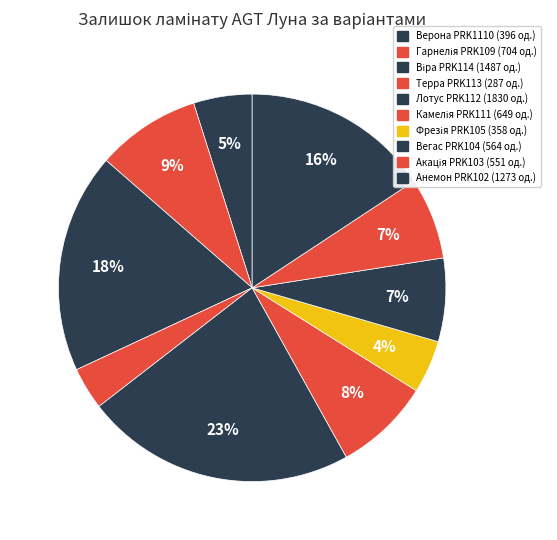

Does any single category account for the majority?

No